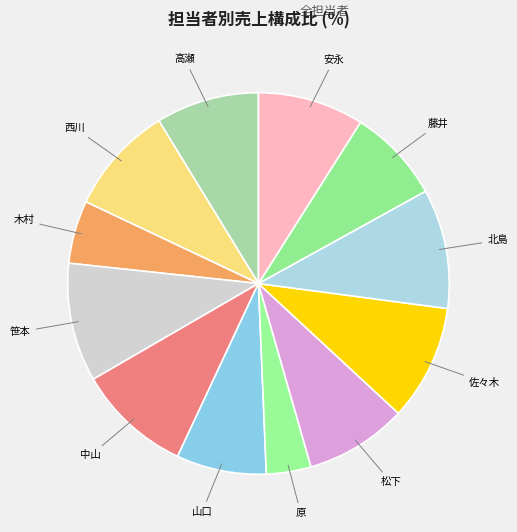

Which slice is the largest?

北島